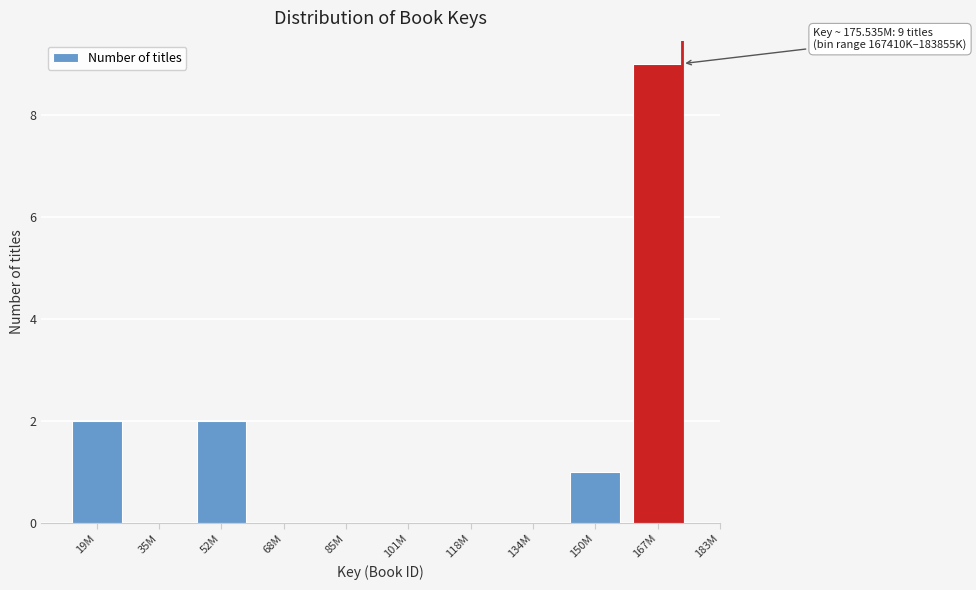

Reading left to right, transcribe all the data shown in this chart.

19M=2	35M=0	52M=2	68M=0	85M=0	101M=0	118M=0	134M=0	150M=1	167M=9